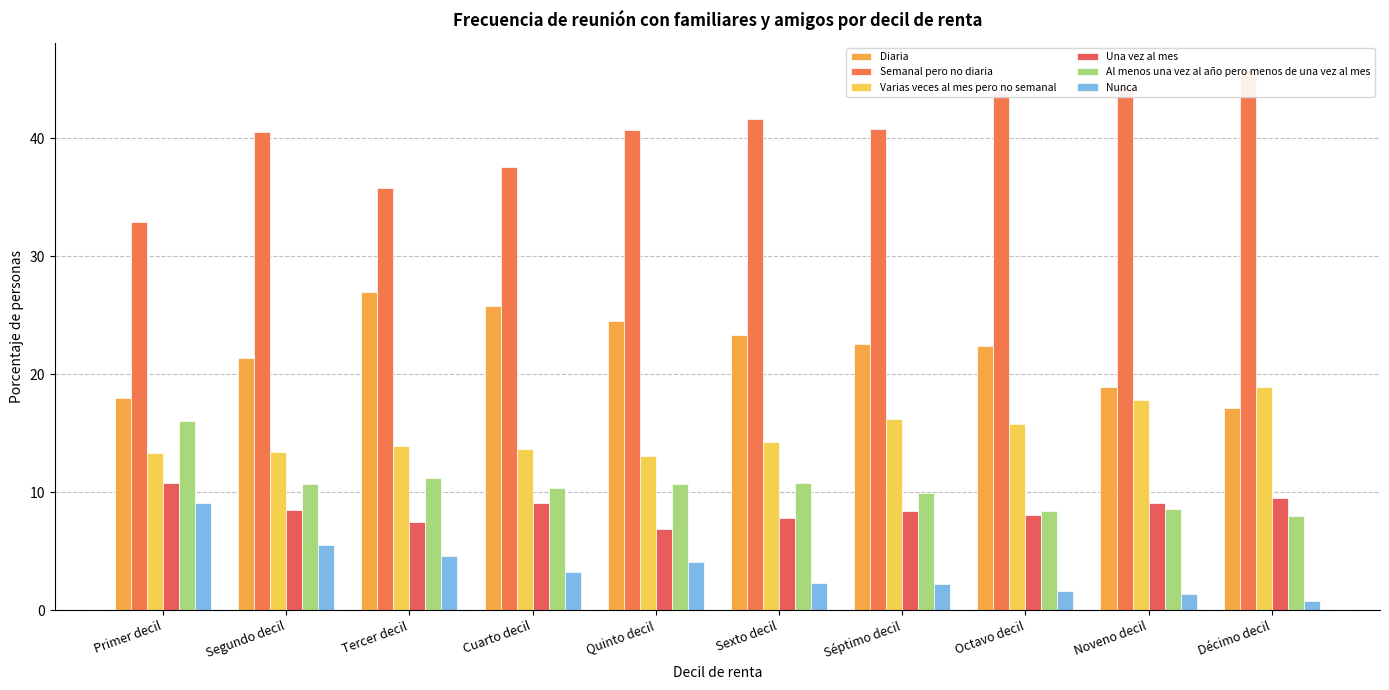

Count the number of categories in the chart.

10